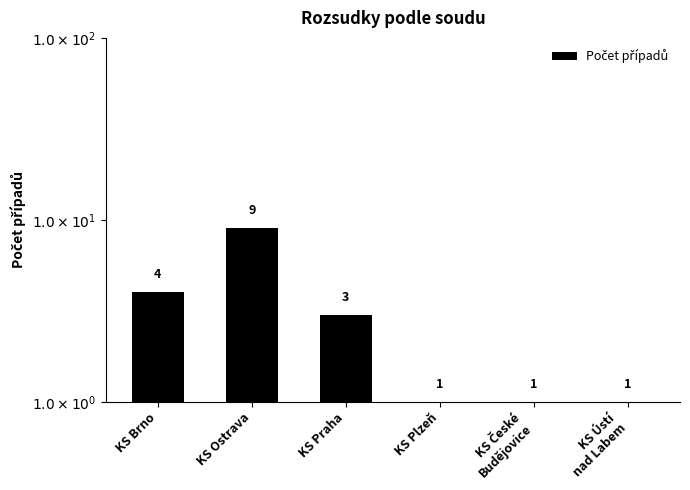

At which label does the data first exceed 3?

KS Brno